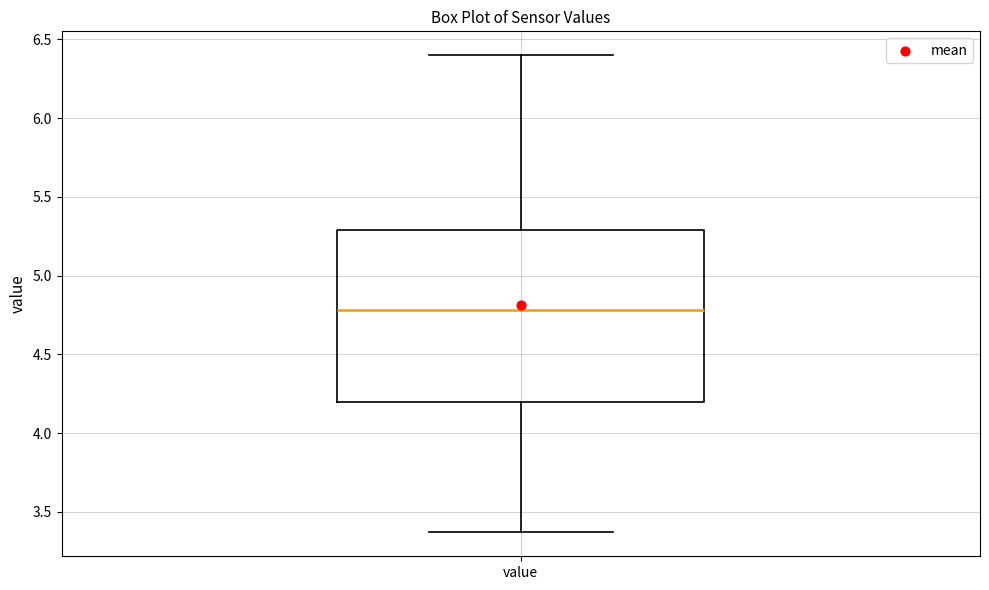

Transcribe this box plot: give where the median line is, the range the box spans, and where the two whiskers end, as read against the y-axis. The values are not printed on the chart, so give them approximately, as read against the axis.

median 4.80, box 4.20 to 5.30, whiskers 3.35 to 6.40